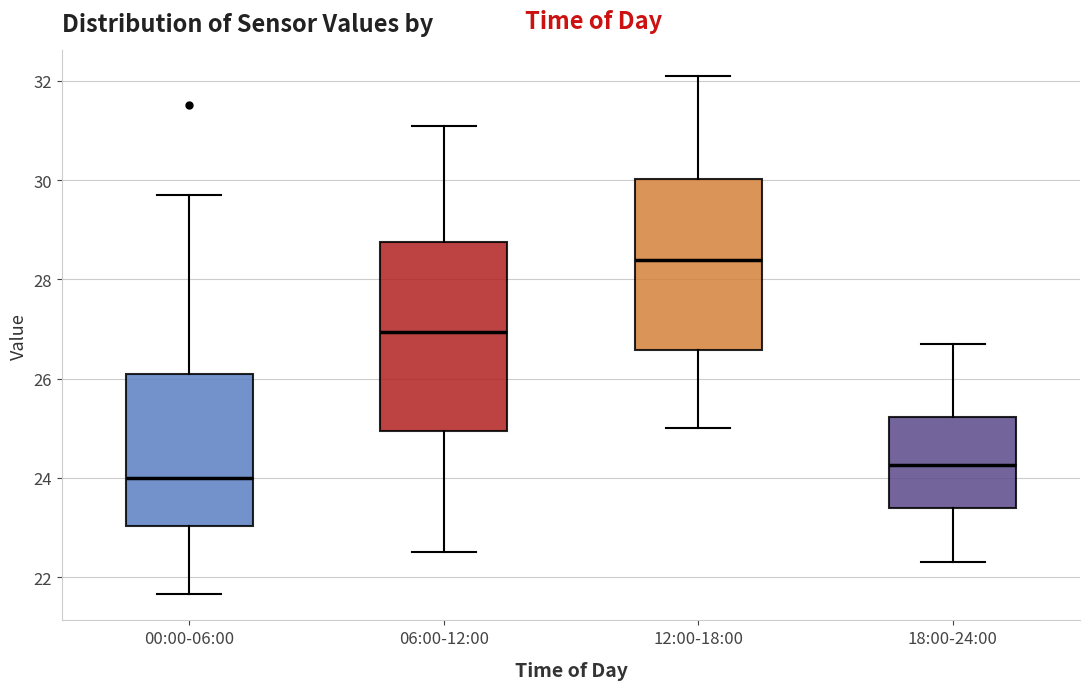

Which box has the lowest median line?

00:00-06:00